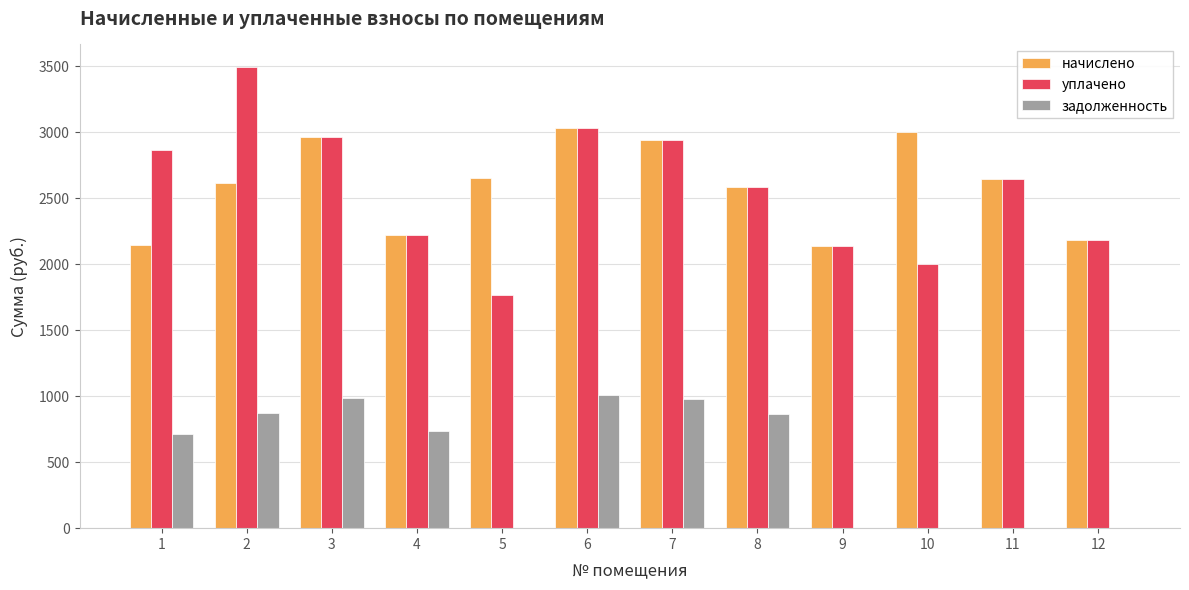

What is the maximum value shown in the chart?

3490.0